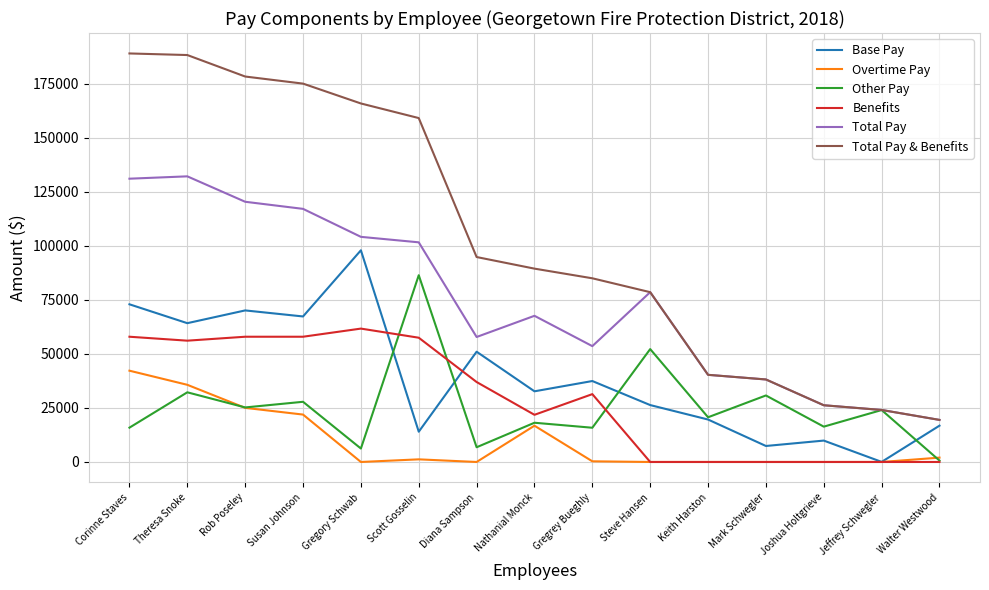

Which series has the largest range (max minus min)?

Total Pay & Benefits